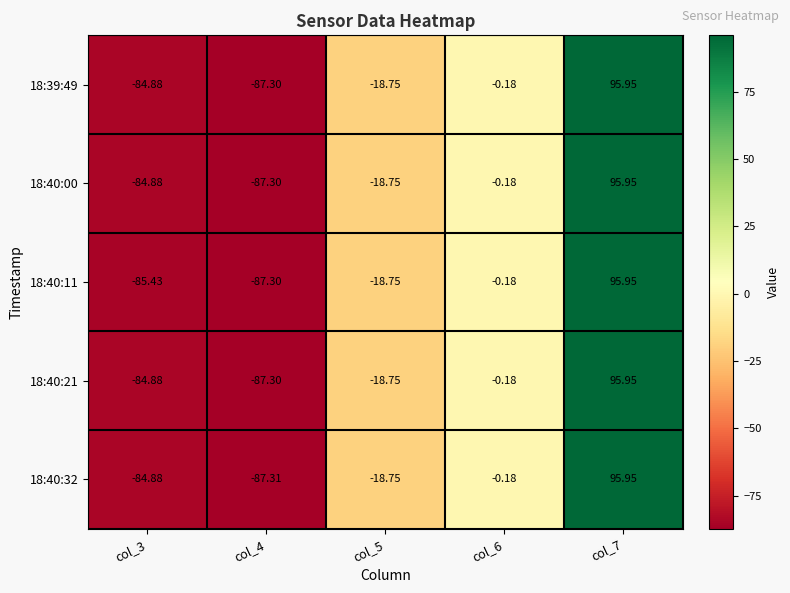

Count the number of data series in this chart.

5